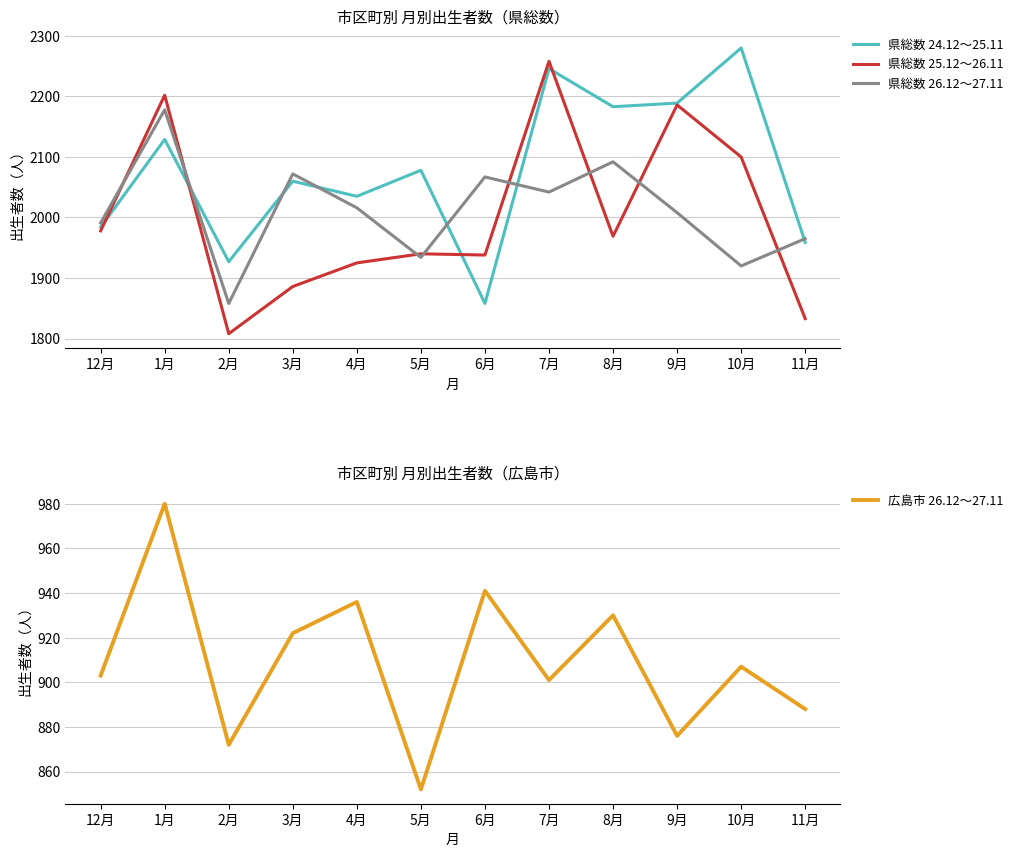

Reading right to left, transcribe all the data shown in this chart.

県総数 24.12～25.11: 1959	2280	2189	2183	2246	1858	2078	2035	2060	1927	2129	1984
県総数 25.12～26.11: 1833	2100	2186	1969	2258	1938	1940	1925	1886	1808	2202	1978
県総数 26.12～27.11: 1965	1920	2008	2092	2042	2067	1934	2016	2072	1858	2178	1991
広島市 26.12～27.11: 888	907	876	930	901	941	852	936	922	872	980	903